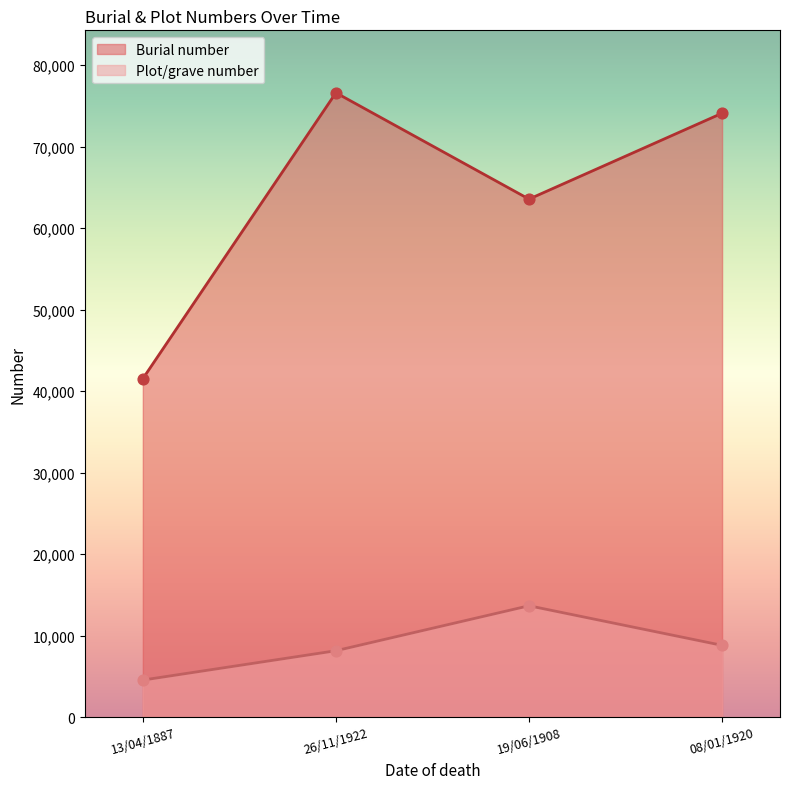

Which series has the widest spread of Y values?

Burial number